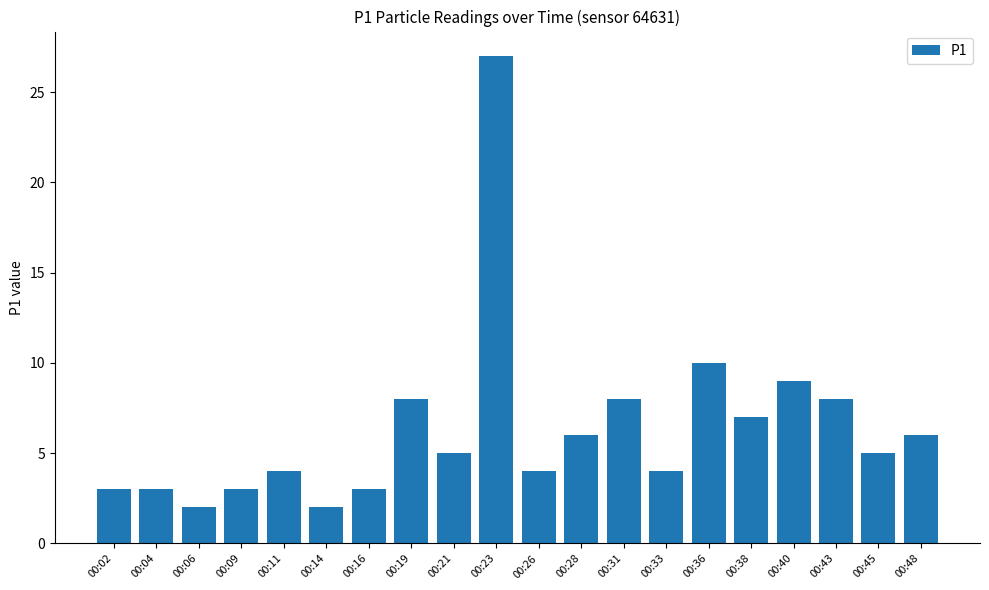

What is the minimum value shown in the chart?

2